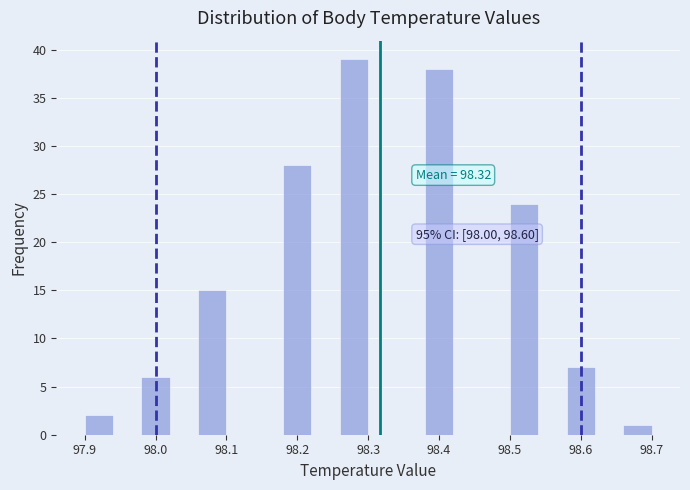

Over which range of the x-axis is the bar tallest?

98.26 to 98.30